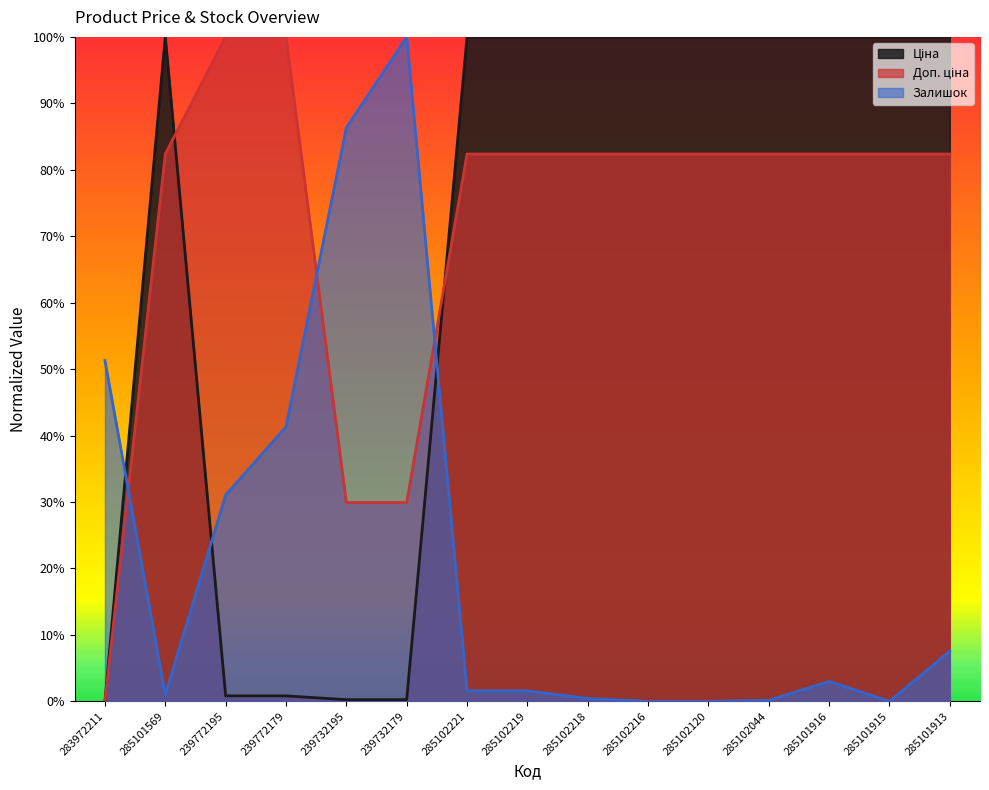

At 239772179, list the series in order from smallest to largest.

Ціна, Залишок, Доп. ціна